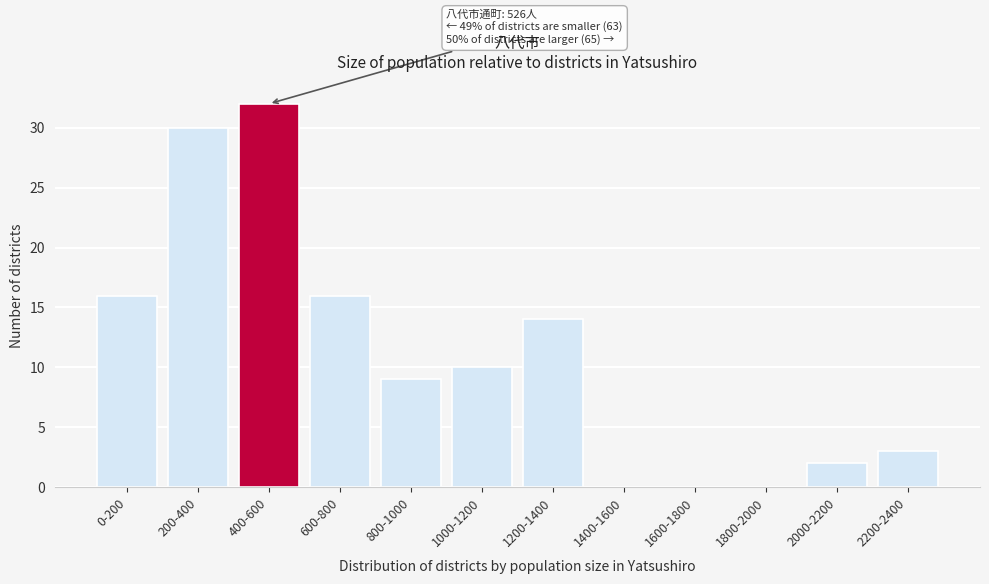

Reading left to right, what are all the values shown in this chart?

0-200=16	200-400=30	400-600=32	600-800=16	800-1000=9	1000-1200=10	1200-1400=14	1400-1600=0	1600-1800=0	1800-2000=0	2000-2200=2	2200-2400=3